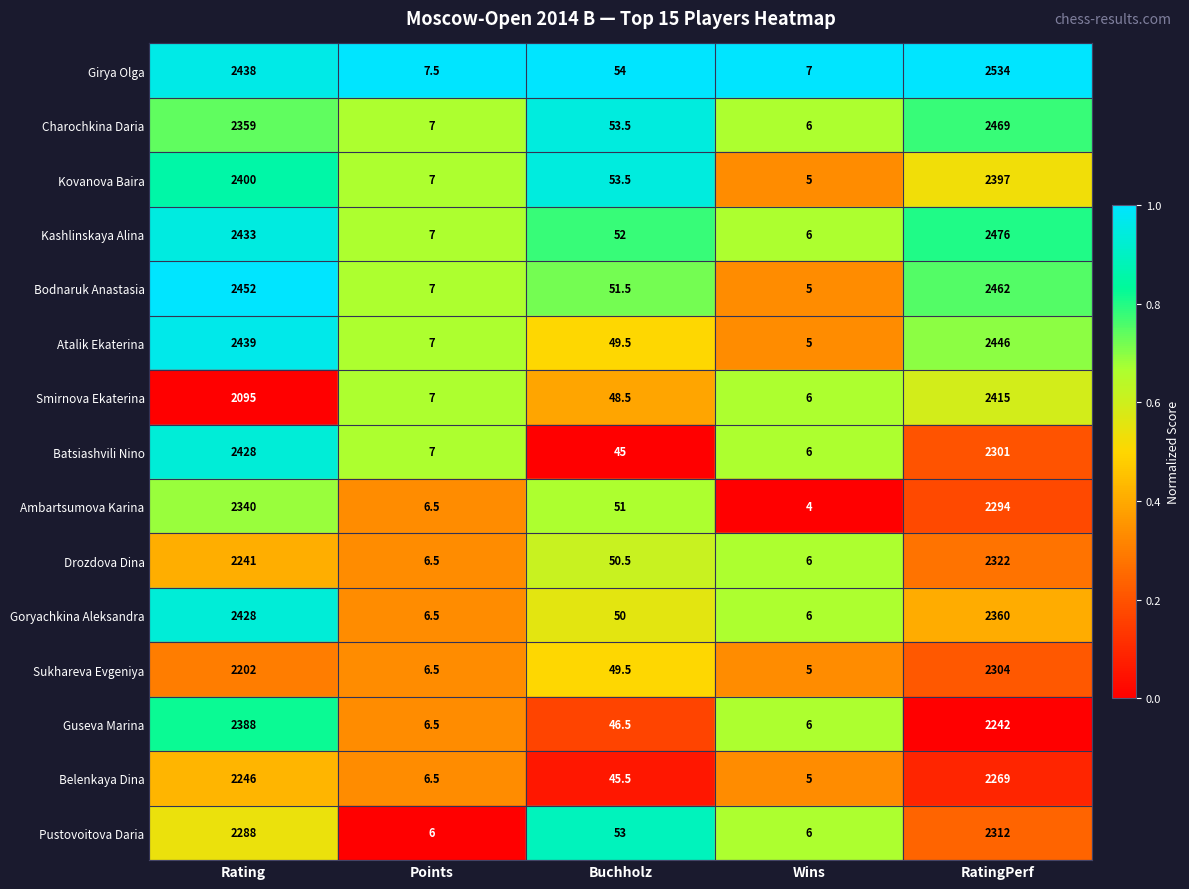

Count the number of data series in this chart.

15